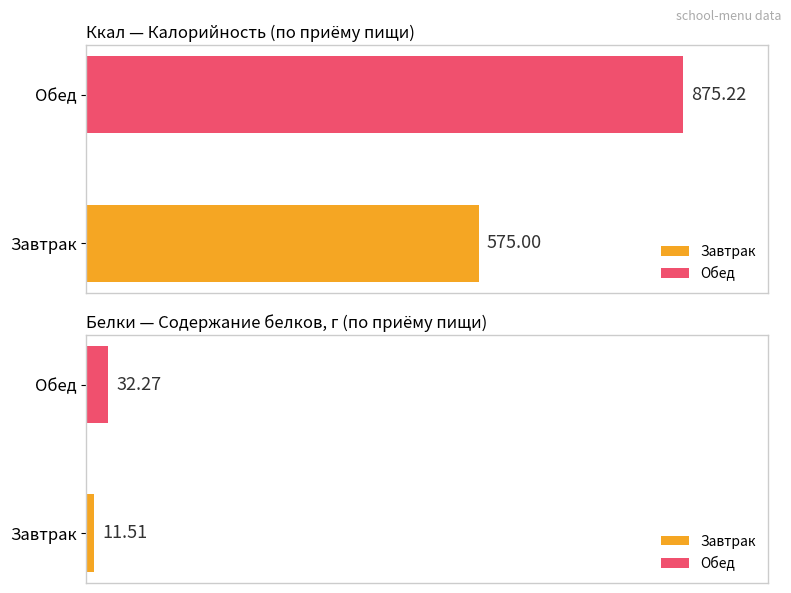

Rank the series at Обед from highest to lowest value.

Ккал, Белки